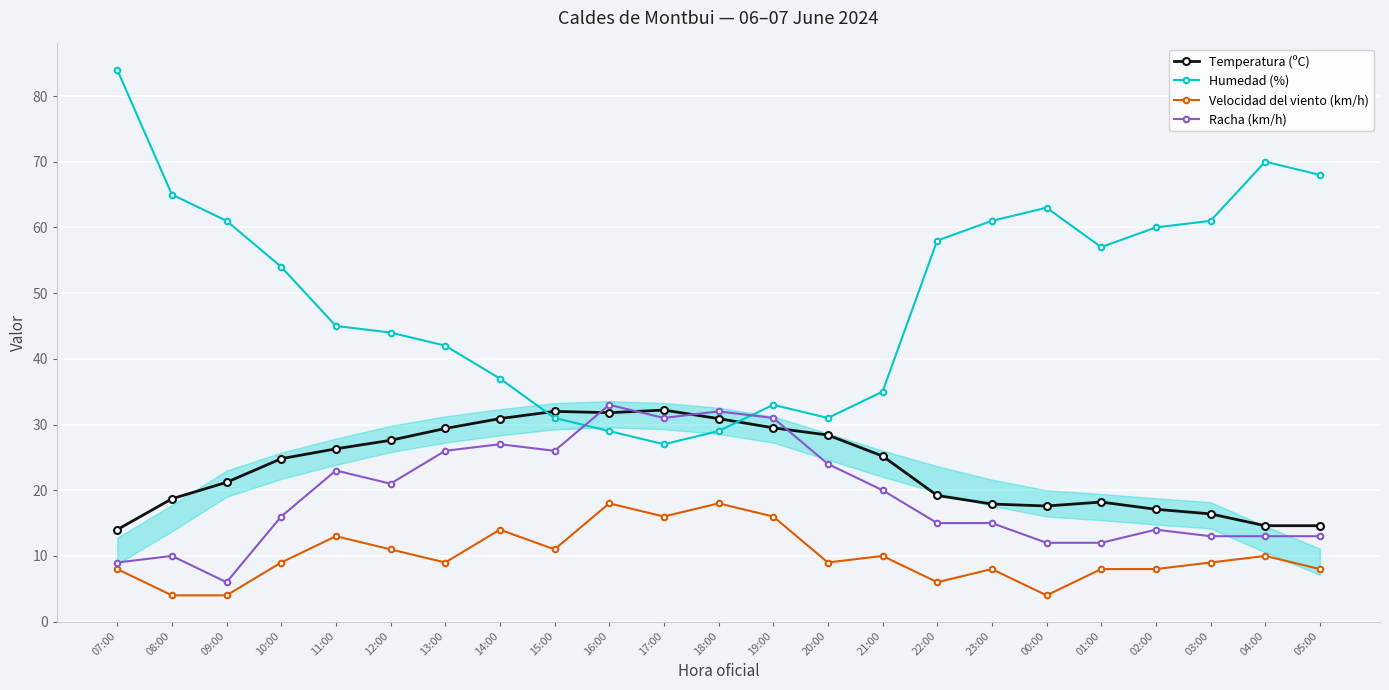

What is the difference between the second highest and second lowest values in the Velocidad del viento (km/h) series?

14.0